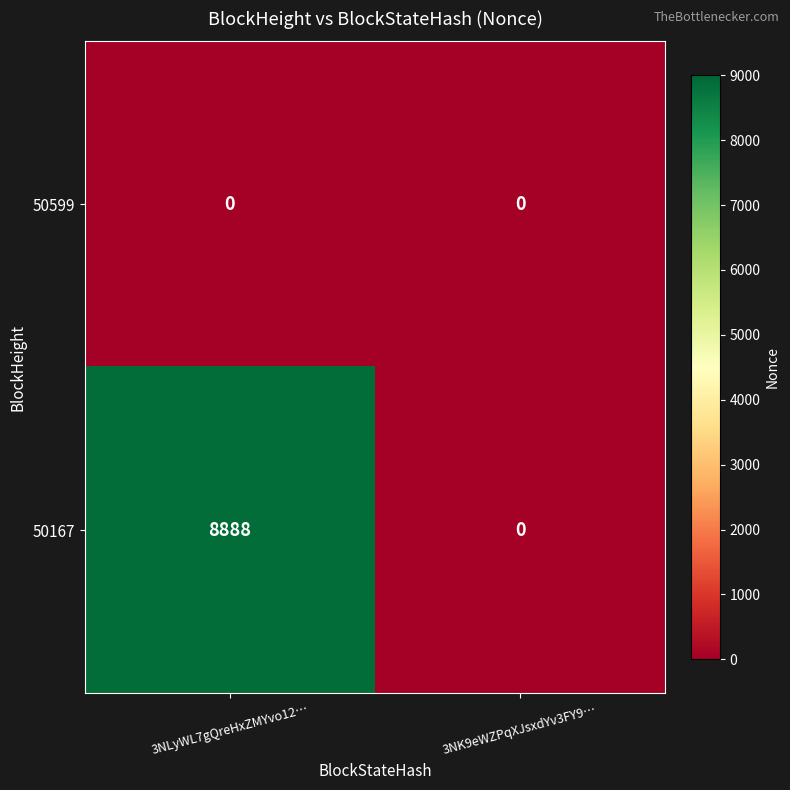

What is the sum of the 50167 values at 3NK9eWZPqXJsxdYv3FY9… and 3NLyWL7gQreHxZMYvo12…?

8888